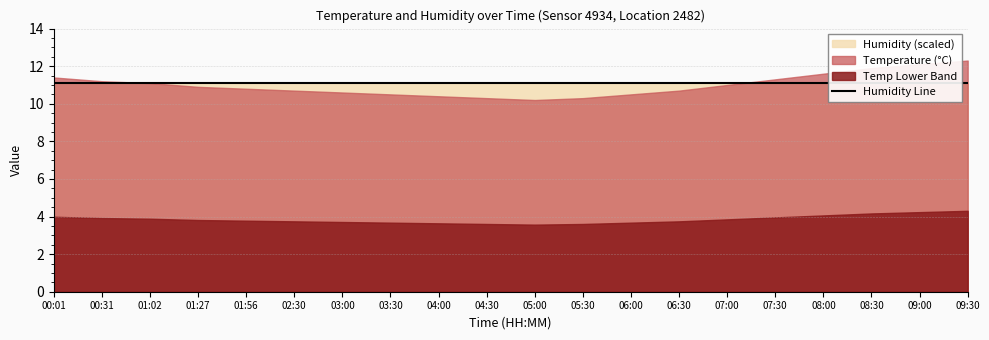

Does the chart display data point markers on the line(s)?

No